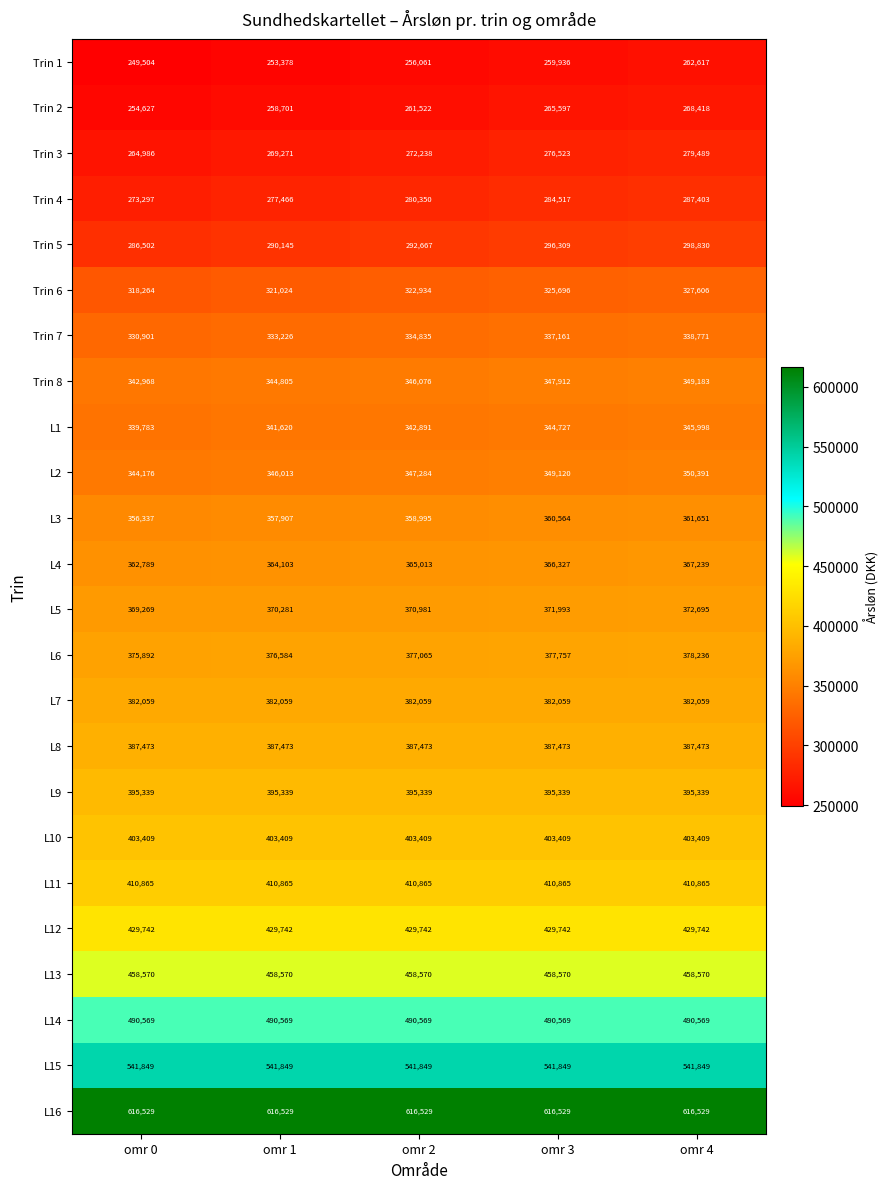

At which category is the sum across all series the highest?

omr 4